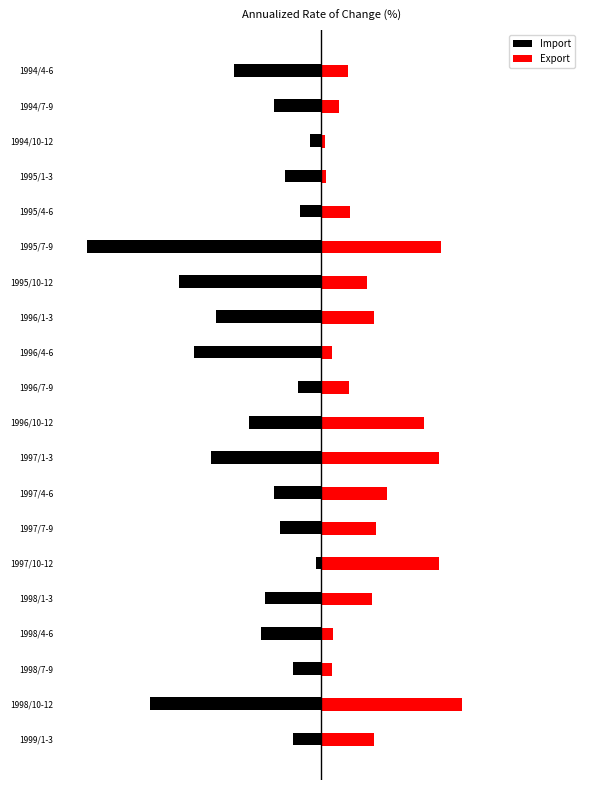

At how many categories does at least one series exceed 1?

18